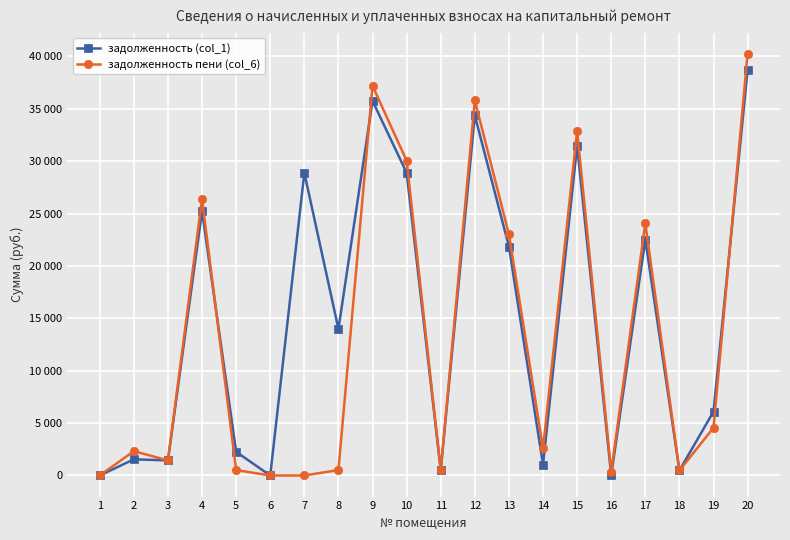

How many intersections are there between задолженность пени (col_6) and задолженность (col_1)?

3